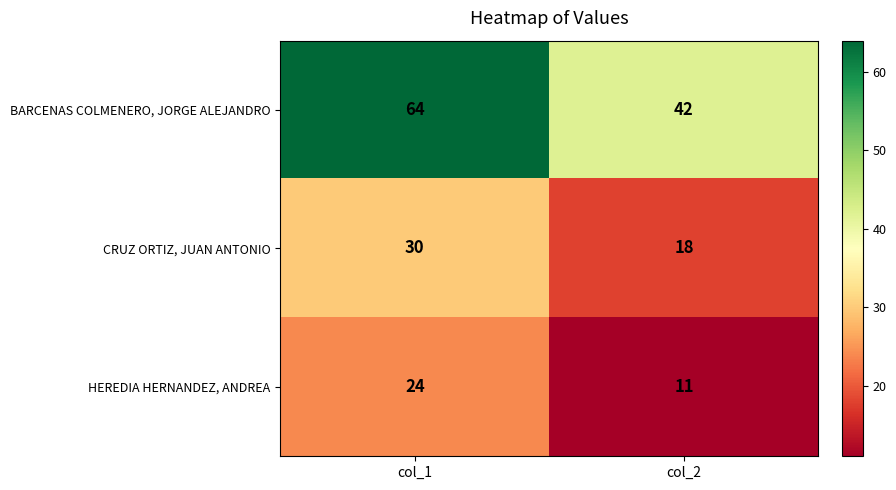

Count the number of categories in the chart.

2